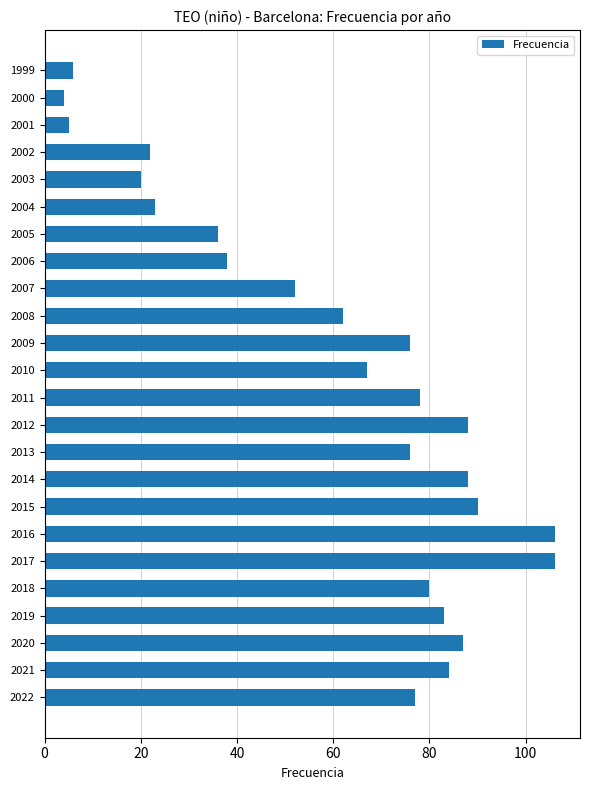

Approximately how many times larger is the value at 2009 compared to 2000?

19.0